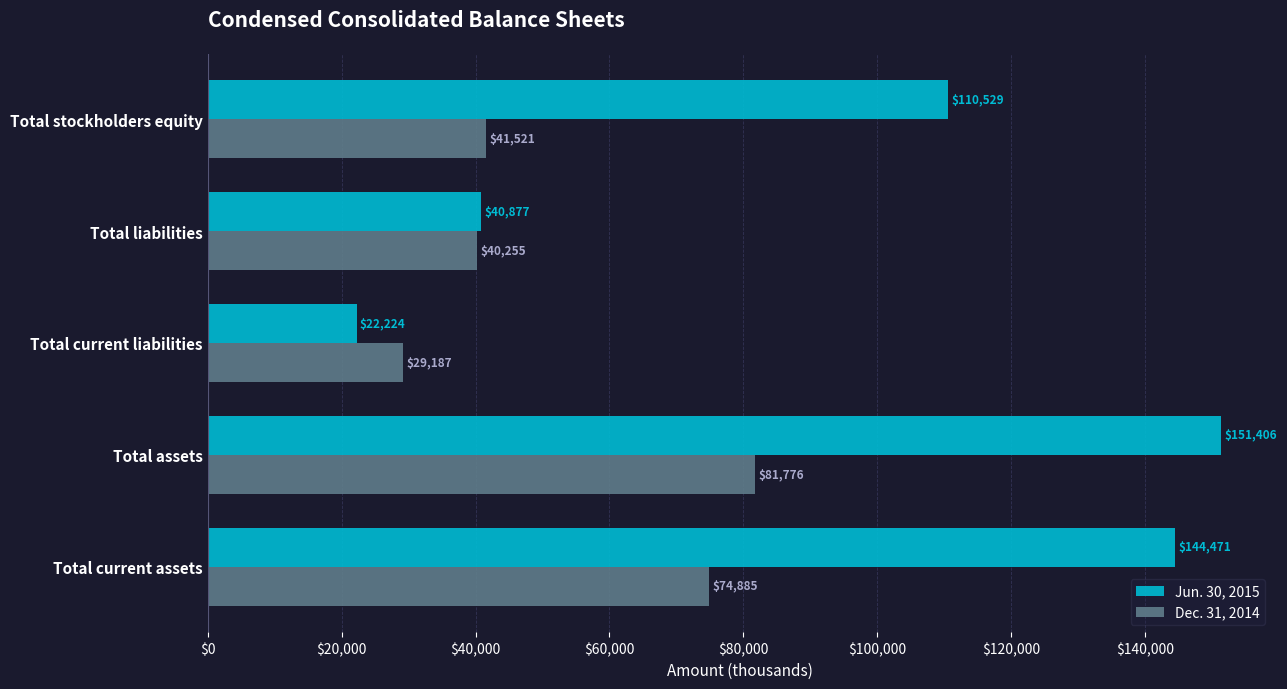

Which category has the highest value across all series?

Total assets